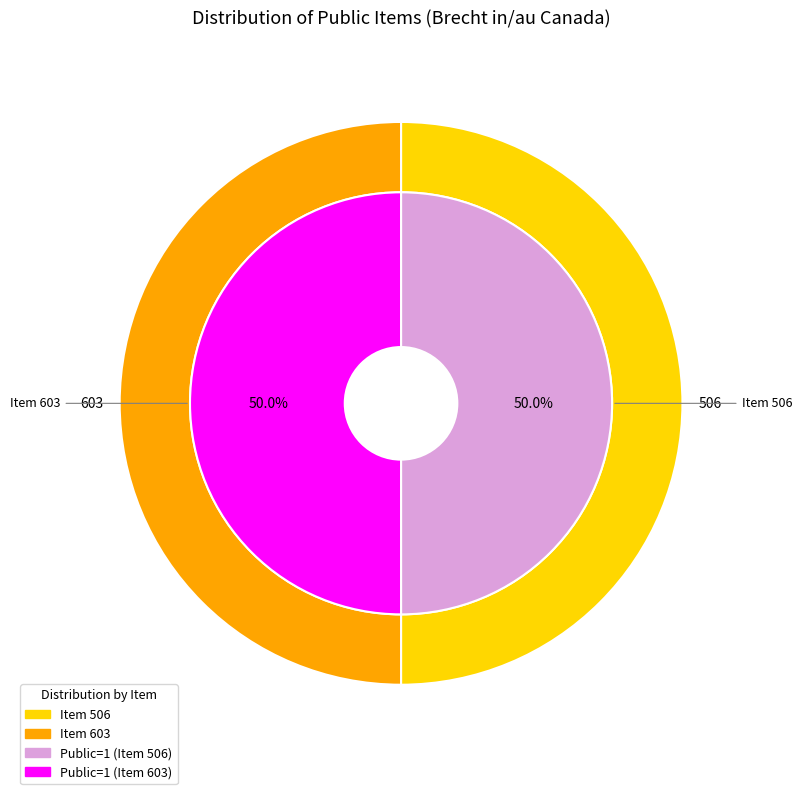

Is the sum of 603 and 506 greater than half?

Yes